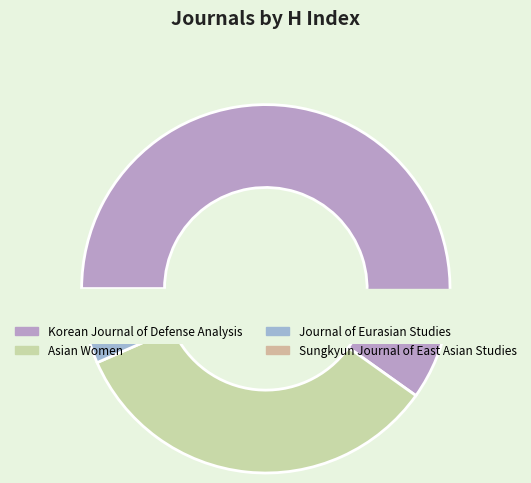

Between Asian Women and Sungkyun Journal of East Asian Studies, which is larger?

Asian Women